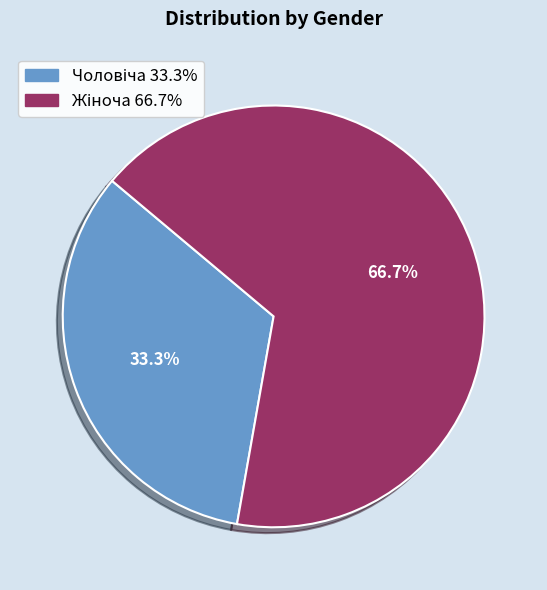

Is there any slice that represents more than half of the pie?

Yes